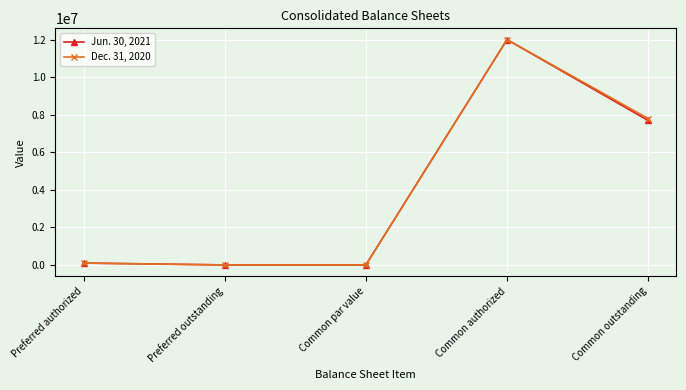

Does the chart have visible grid lines?

Yes